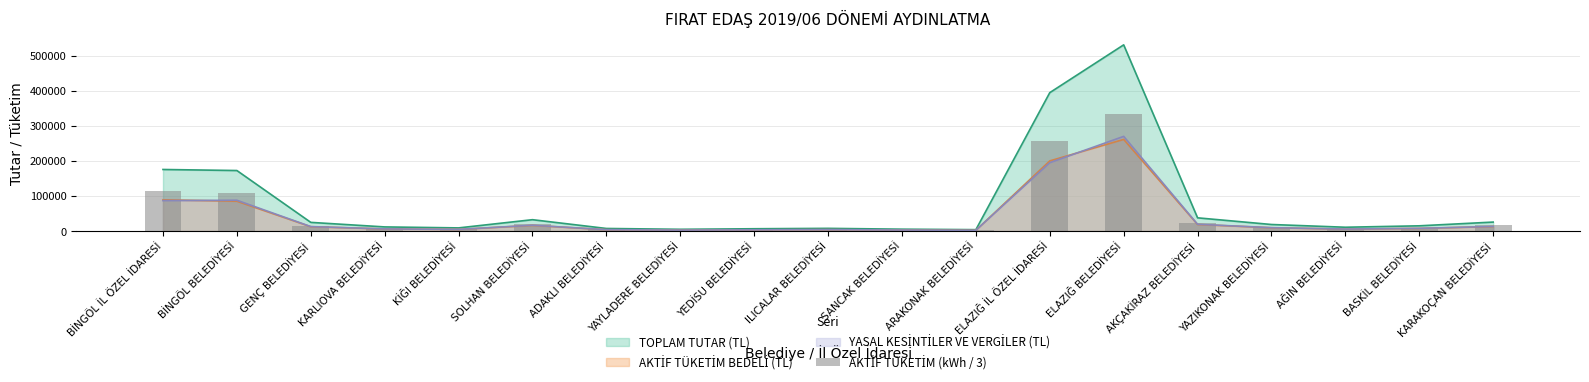

Rank the categories by value from lowest to highest.

ARAKONAK BELEDİYESİ, YAYLADERE BELEDİYESİ, SANCAK BELEDİYESİ, YEDİSU BELEDİYESİ, ADAKLI BELEDİYESİ, ILICALAR BELEDİYESİ, KİĞI BELEDİYESİ, AĞIN BELEDİYESİ, KARLIOVA BELEDİYESİ, BASKİL BELEDİYESİ, YAZIKONAK BELEDİYESİ, GENÇ BELEDİYESİ, KARAKOÇAN BELEDİYESİ, SOLHAN BELEDİYESİ, AKÇAKİRAZ BELEDİYESİ, BİNGÖL BELEDİYESİ, BİNGÖL İL ÖZEL İDARESİ, ELAZIĞ İL ÖZEL İDARESİ, ELAZIĞ BELEDİYESİ